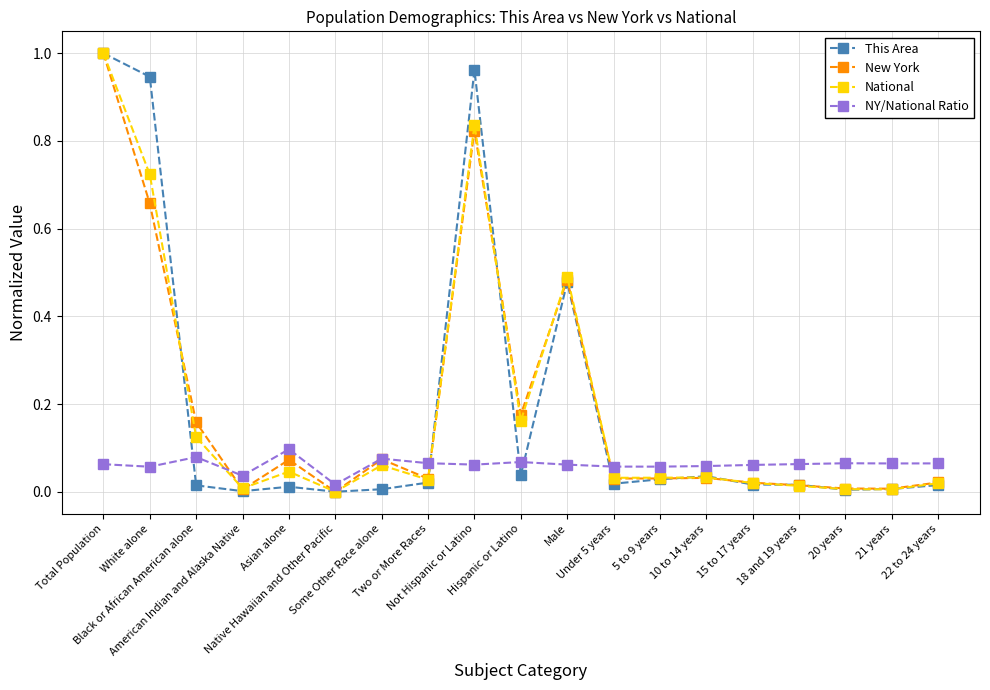

How many positive values does the New York series have?

18